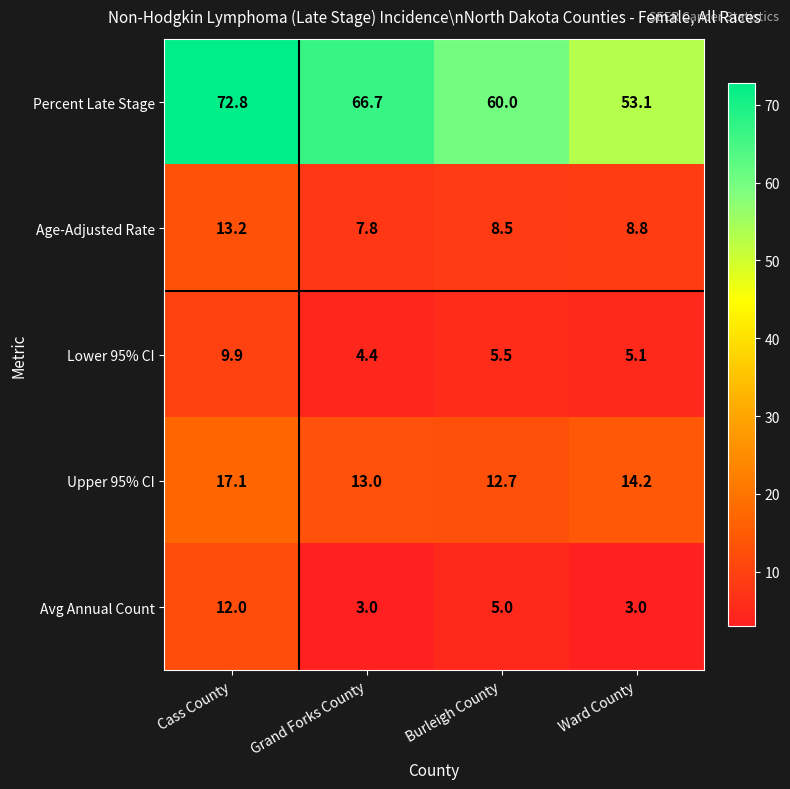

What is the difference between the Upper 95% CI values at Burleigh County and Ward County?

1.5